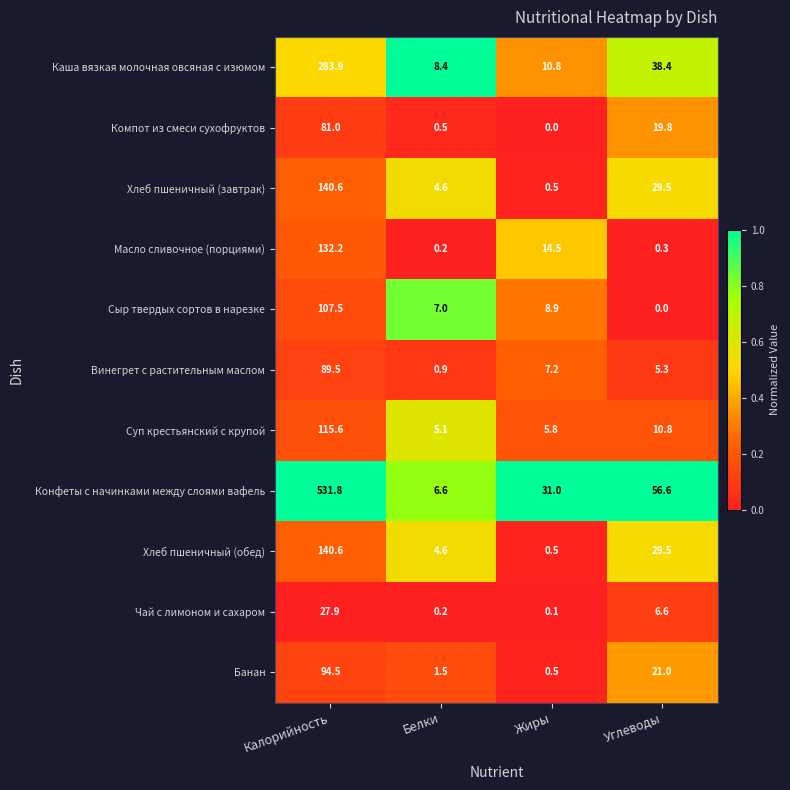

What is the difference between the second highest and minimum values in the Суп крестьянский с крупой series?

5.7